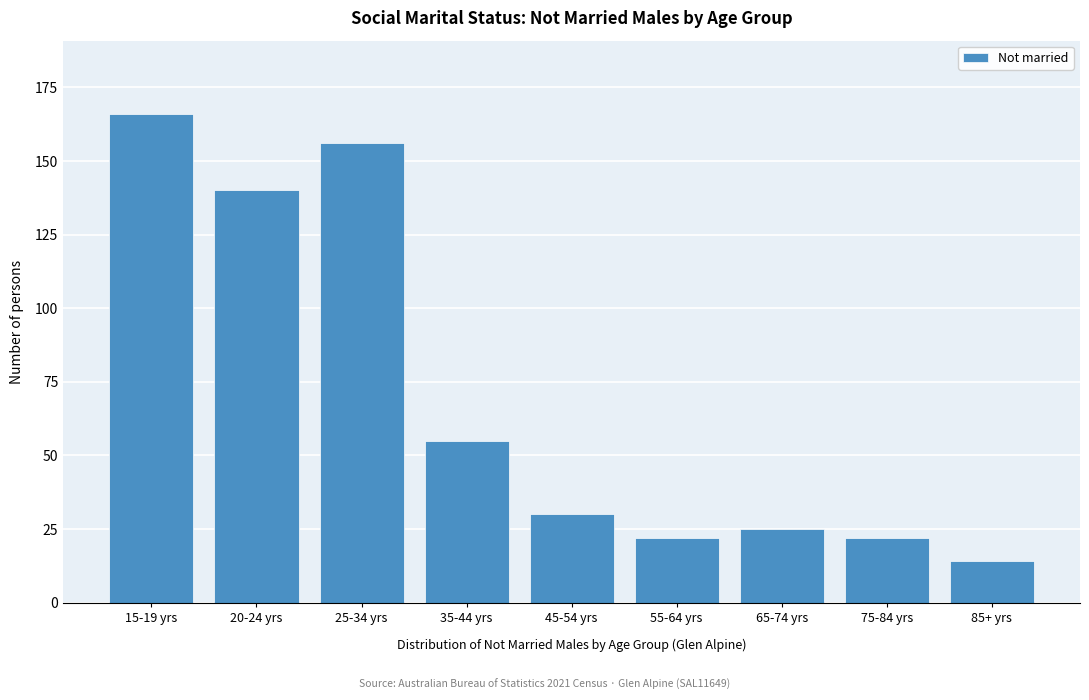

Reading left to right, transcribe all the data shown in this chart.

15-19 yrs=166	20-24 yrs=140	25-34 yrs=156	35-44 yrs=55	45-54 yrs=30	55-64 yrs=22	65-74 yrs=25	75-84 yrs=22	85+ yrs=14